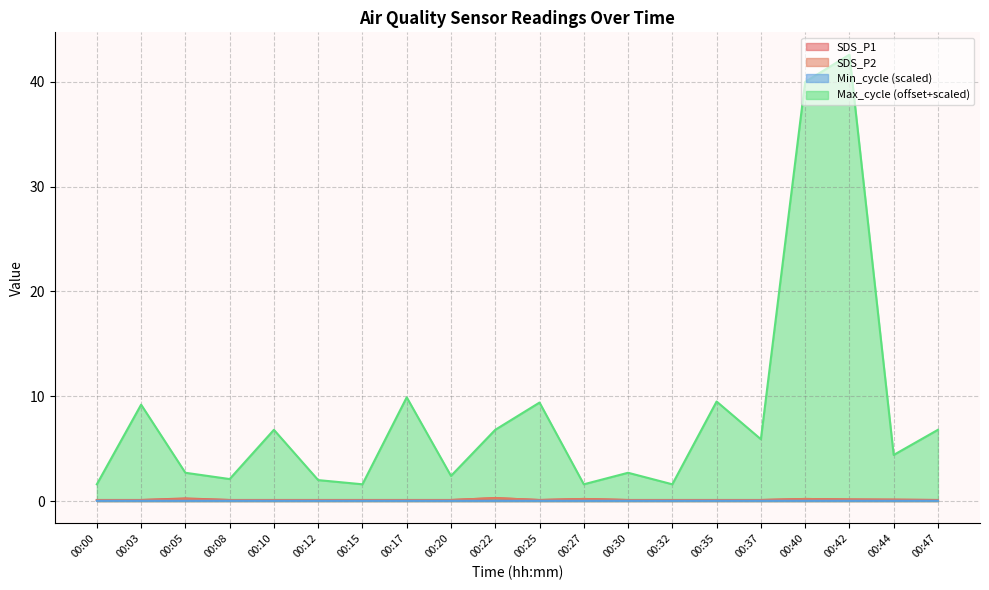

How many Min_cycle values are between 0 and 1?

20